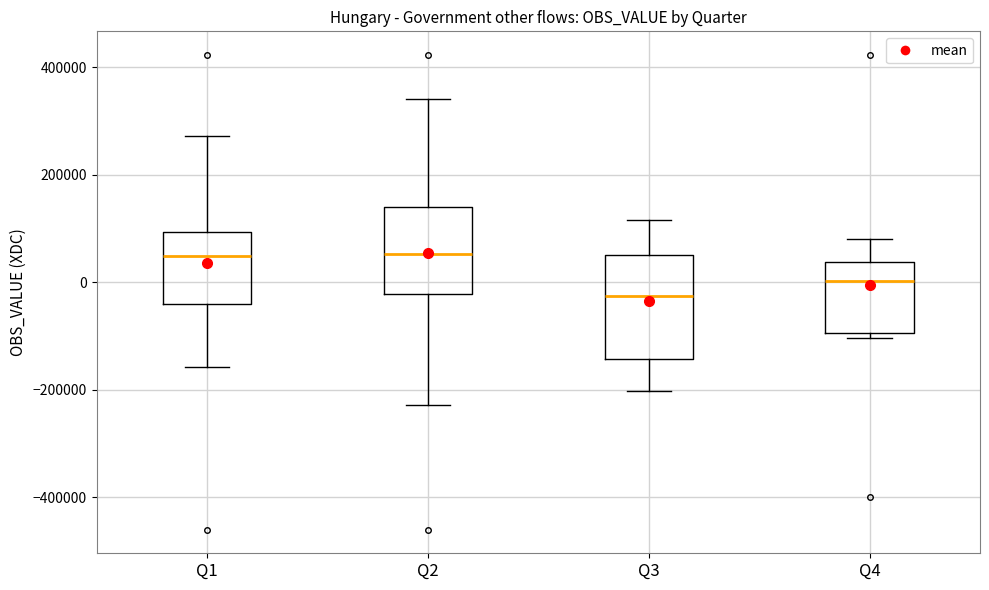

Which box is the tallest, from its lower edge to its upper edge?

Q3